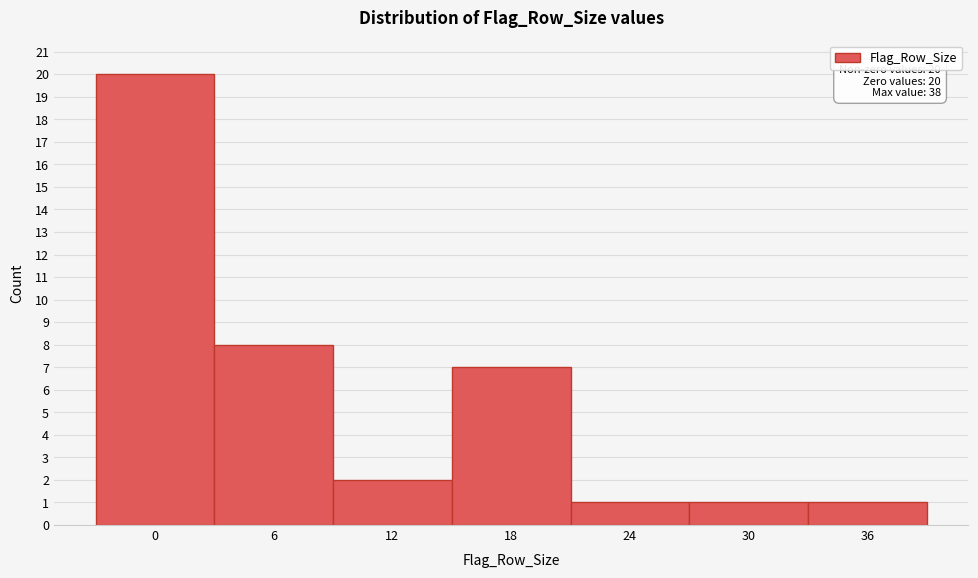

Reading left to right, extract all data points from this chart.

20	8	2	7	1	1	1